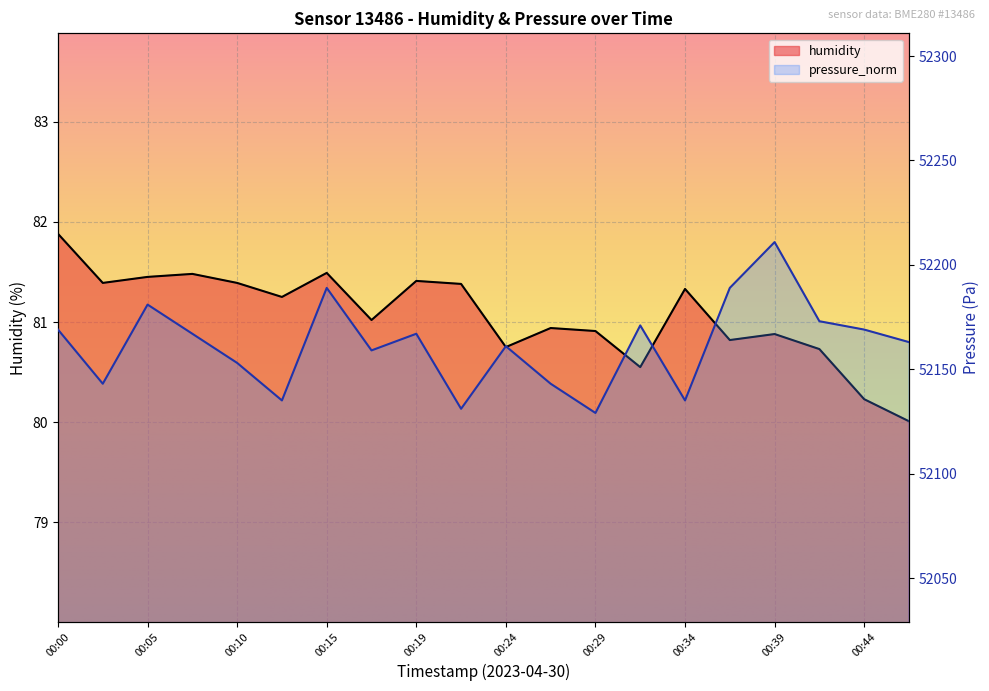

At which category does the chart reach its peak across all series?

00:39